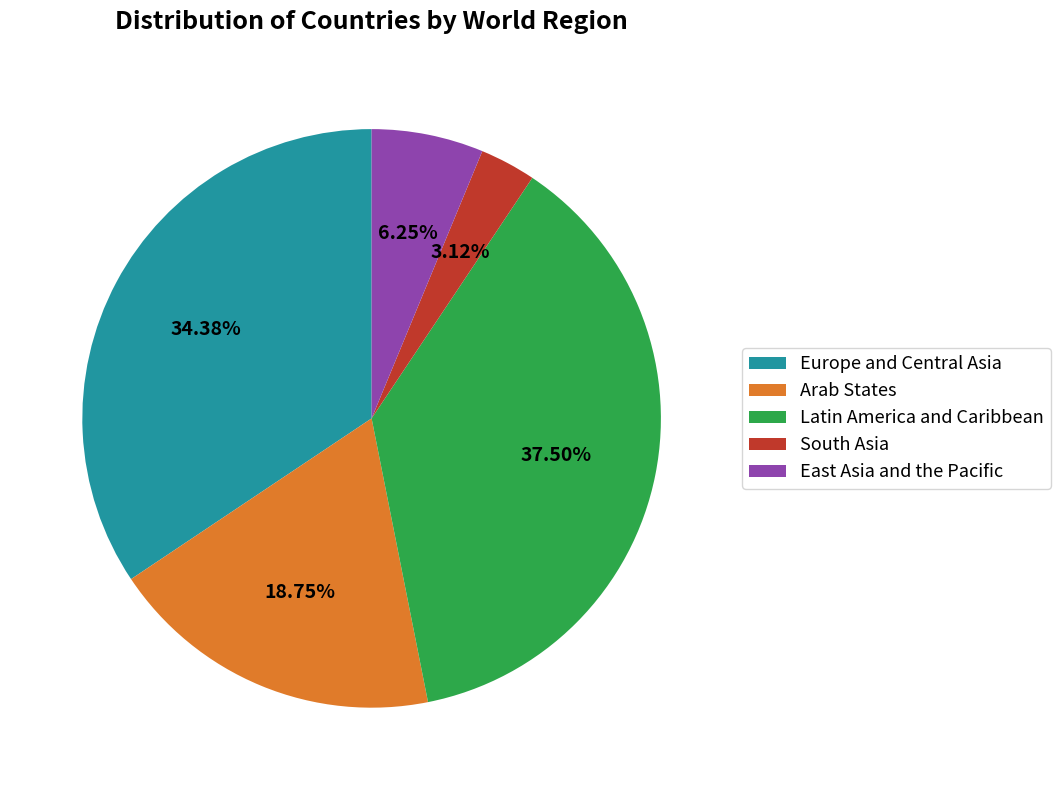

Rank the categories by value from lowest to highest.

South Asia, East Asia and the Pacific, Arab States, Europe and Central Asia, Latin America and Caribbean